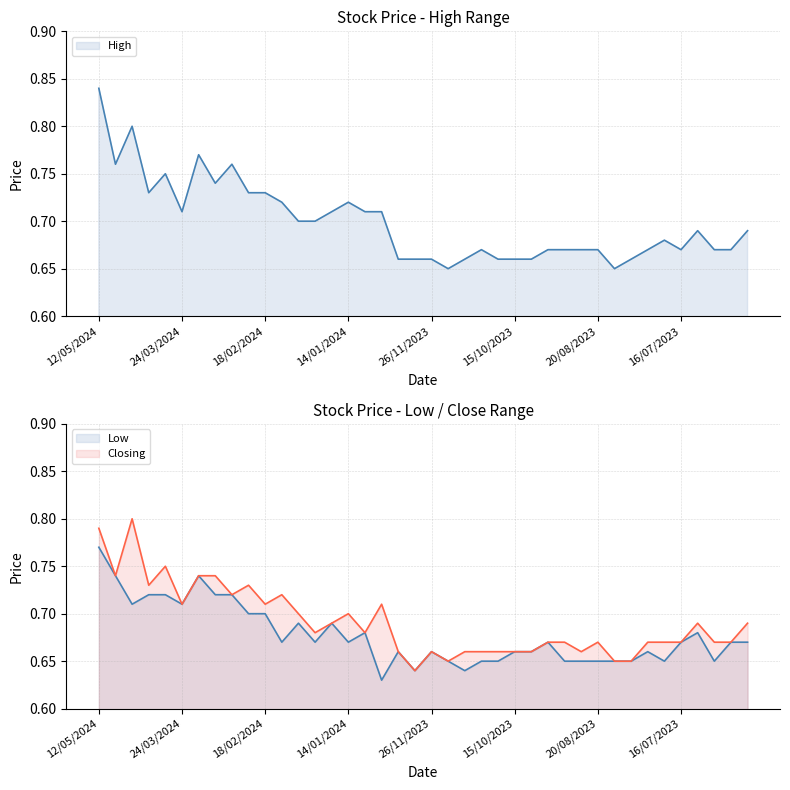

What is the value of the High point at the 1st from the left?

0.8